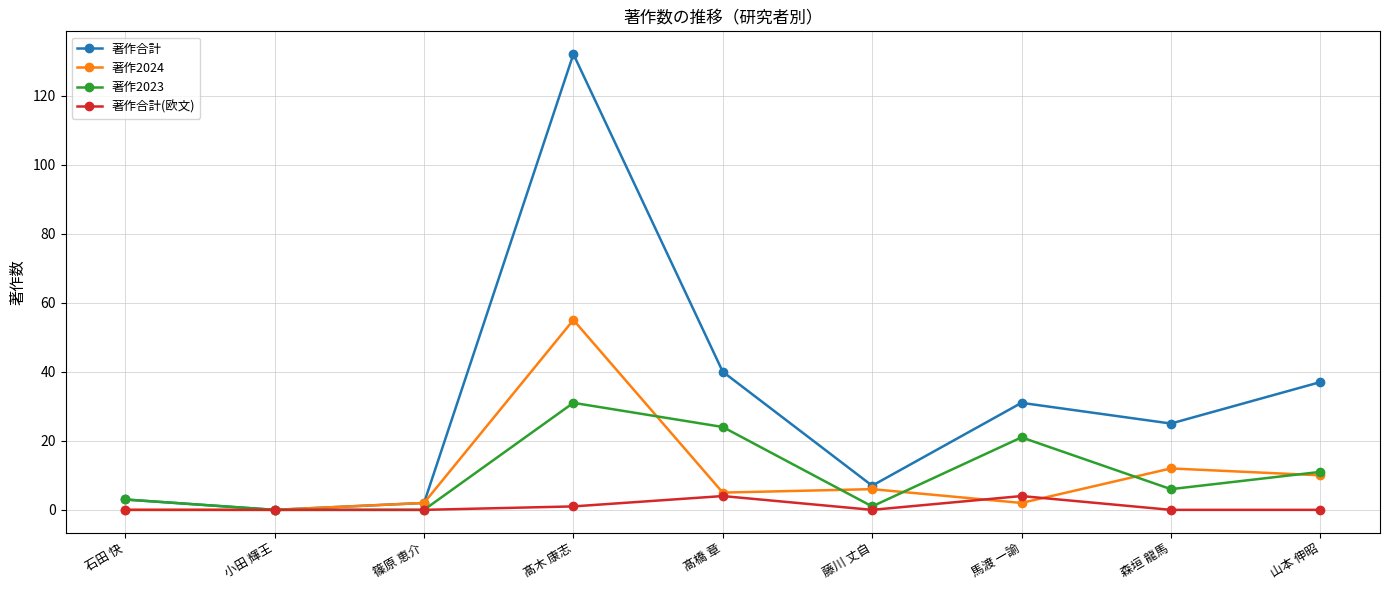

What is the greatest value displayed?

132